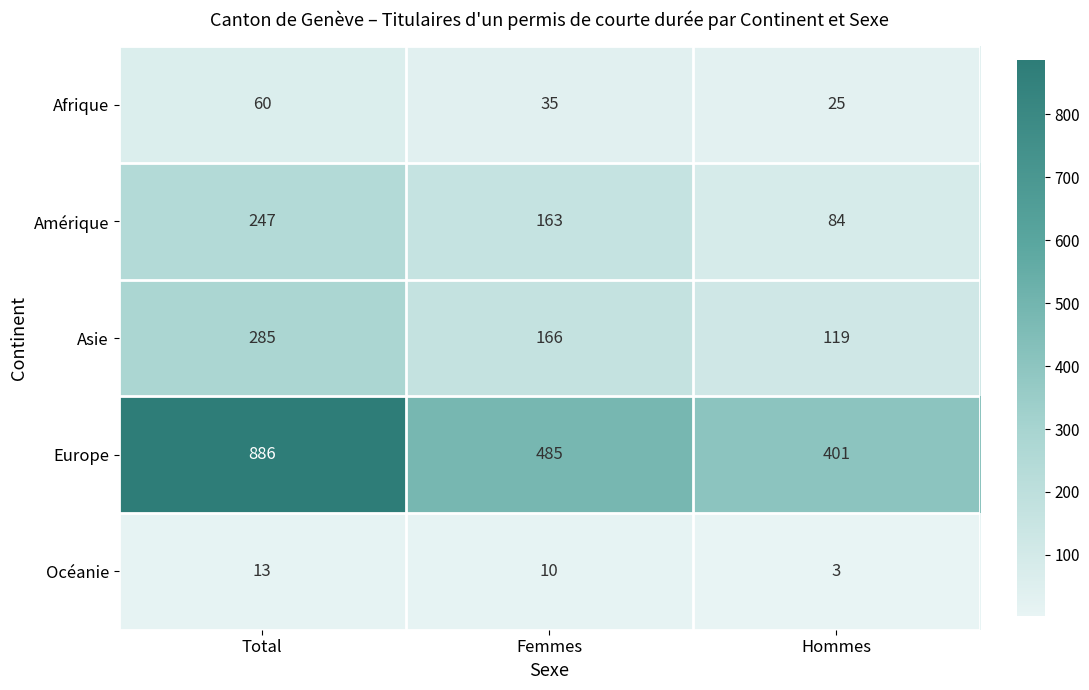

Which series has the largest total across all categories?

Europe